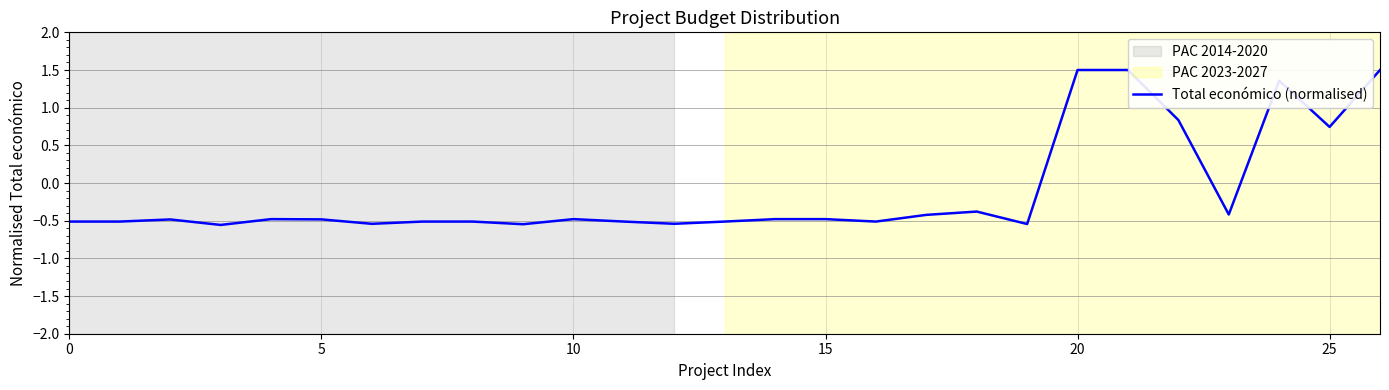

At which label is the value closest to 0?

18